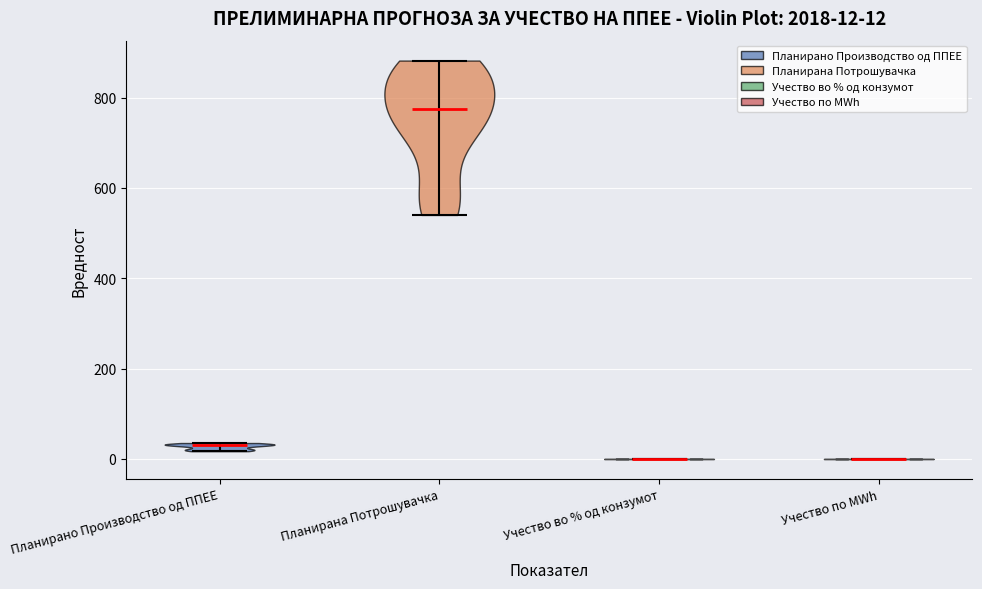

Which violin has the highest median line?

Планирана Потрошувачка